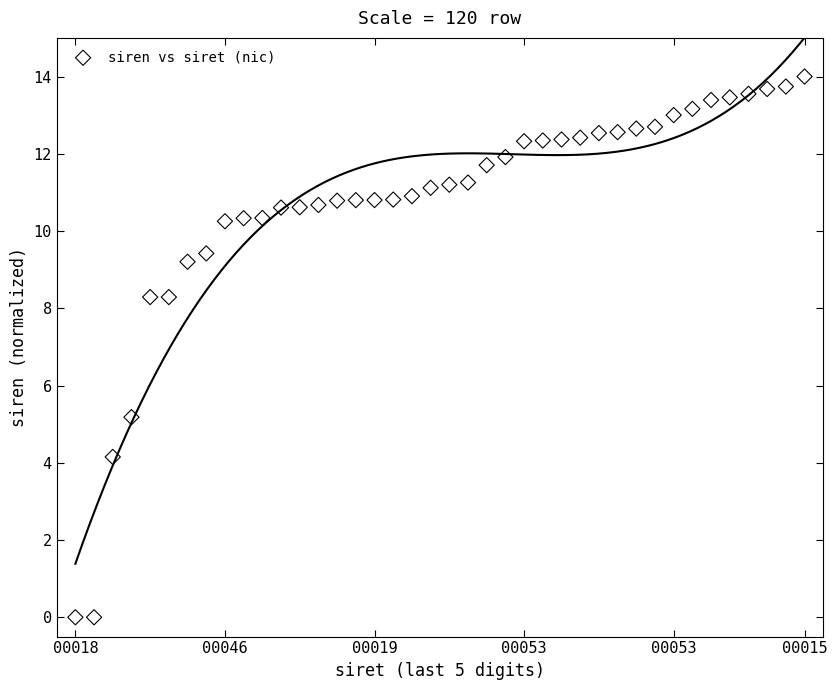

What is the range of Y values (max minus min)?

14.0